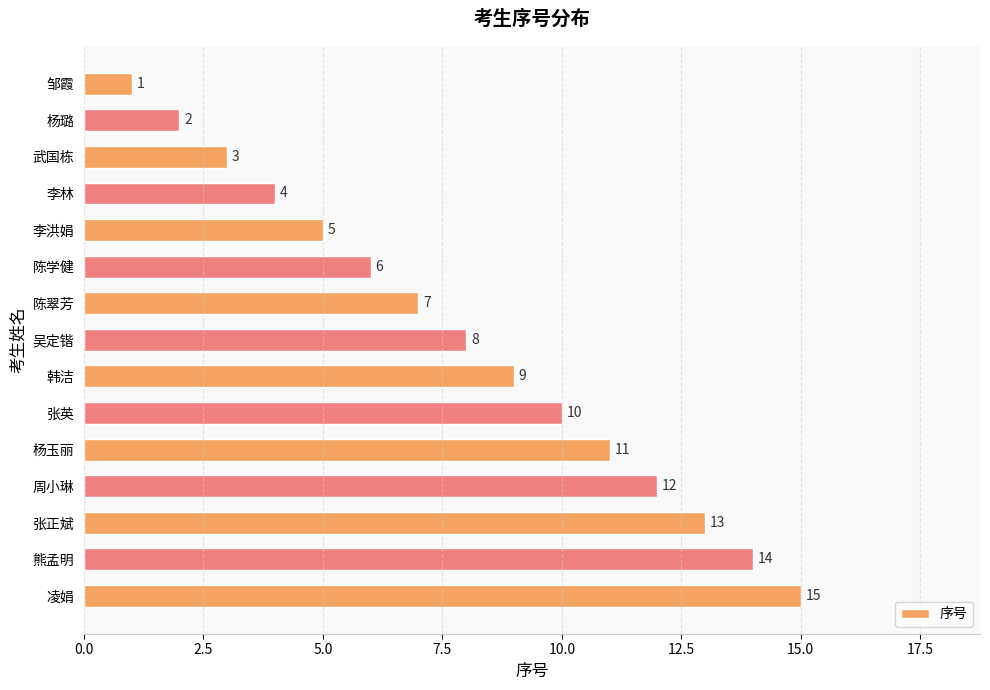

List the labels in order of value, largest first.

凌娟, 熊孟明, 张正斌, 周小琳, 杨玉丽, 张英, 韩洁, 吴定锴, 陈翠芳, 陈学健, 李洪娟, 李林, 武国栋, 杨璐, 邹霞